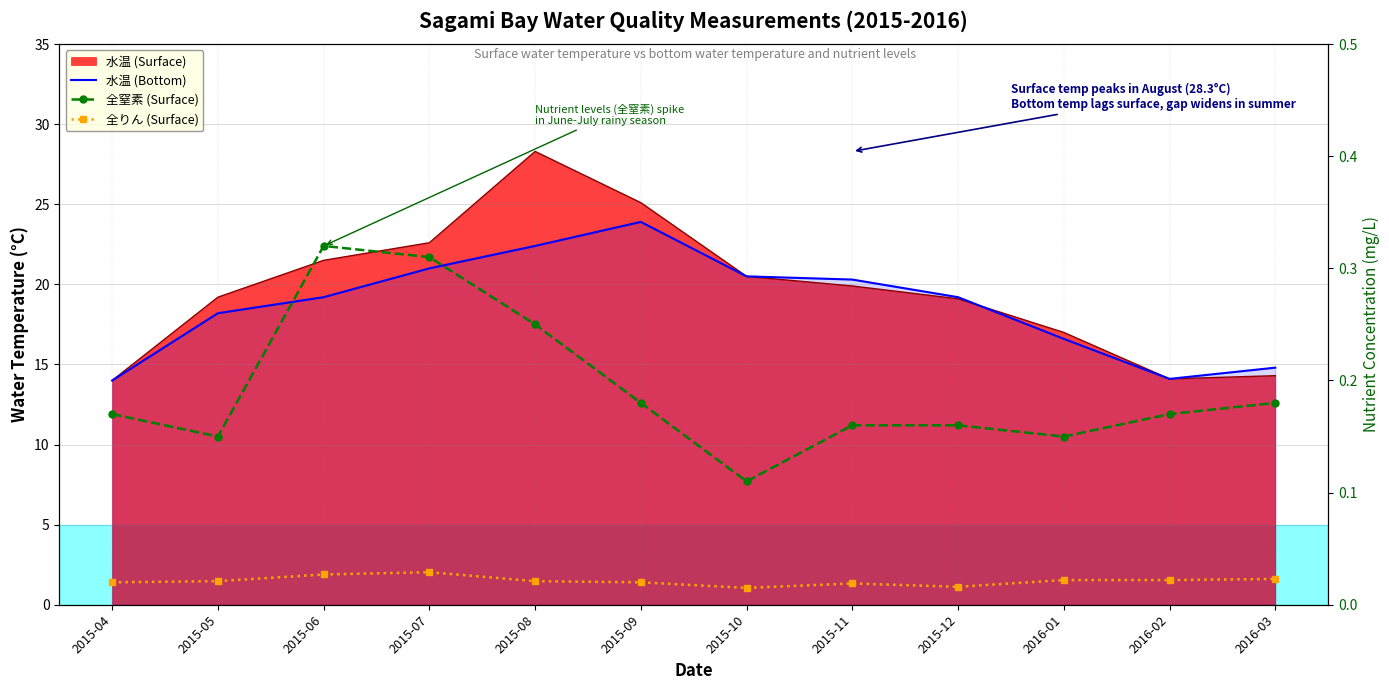

True or false: 全りん (Surface) and 水温 (Bottom) cross at least once.

False